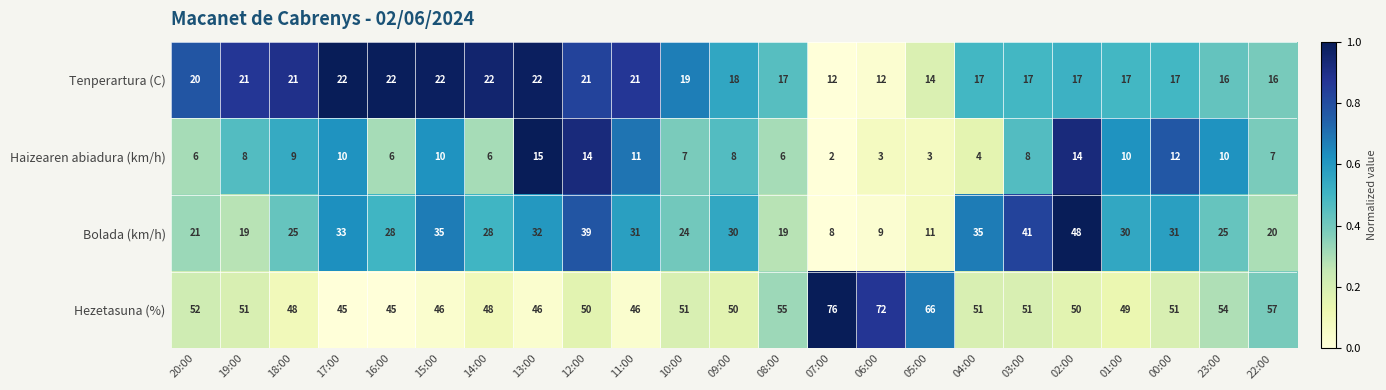

What is the difference between the maximum and minimum values in the Tenperartura (C) series?

10